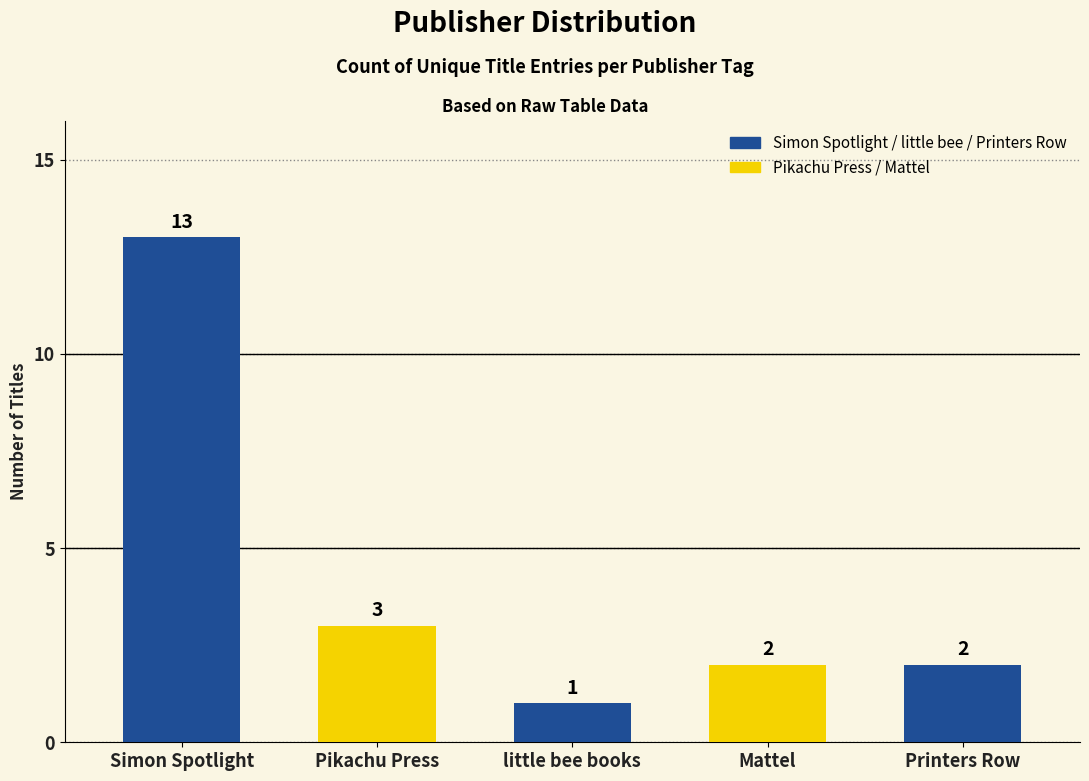

The value at Pikachu Press is 3. True or false?

True